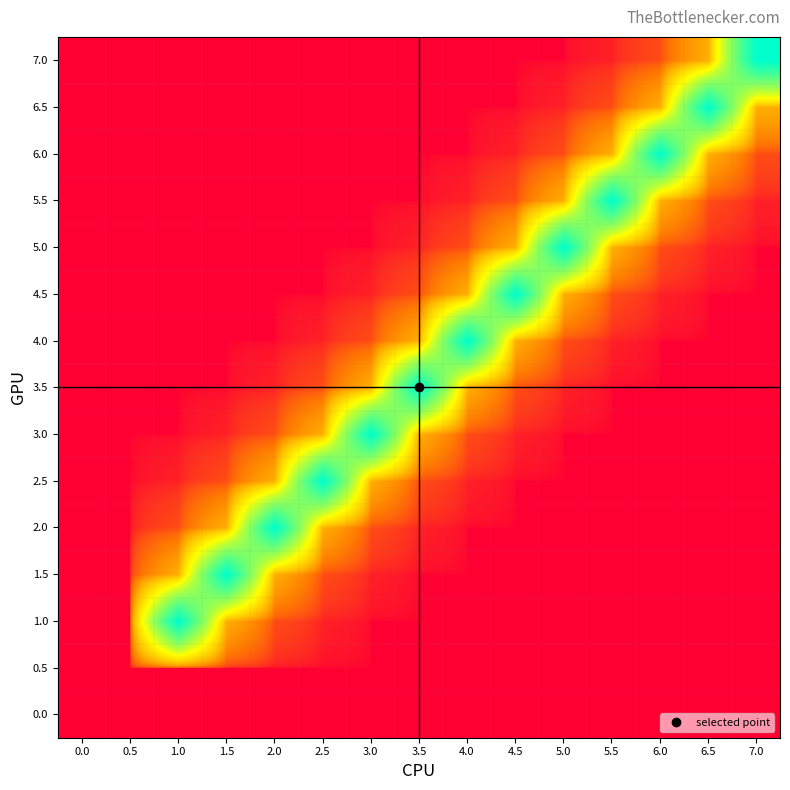

Which label corresponds to the largest value in the chart?

1.0